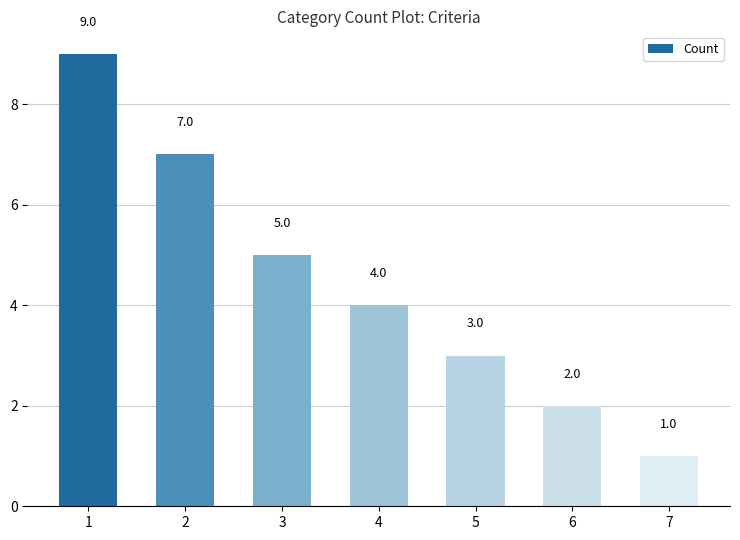

What is the greatest value displayed?

9